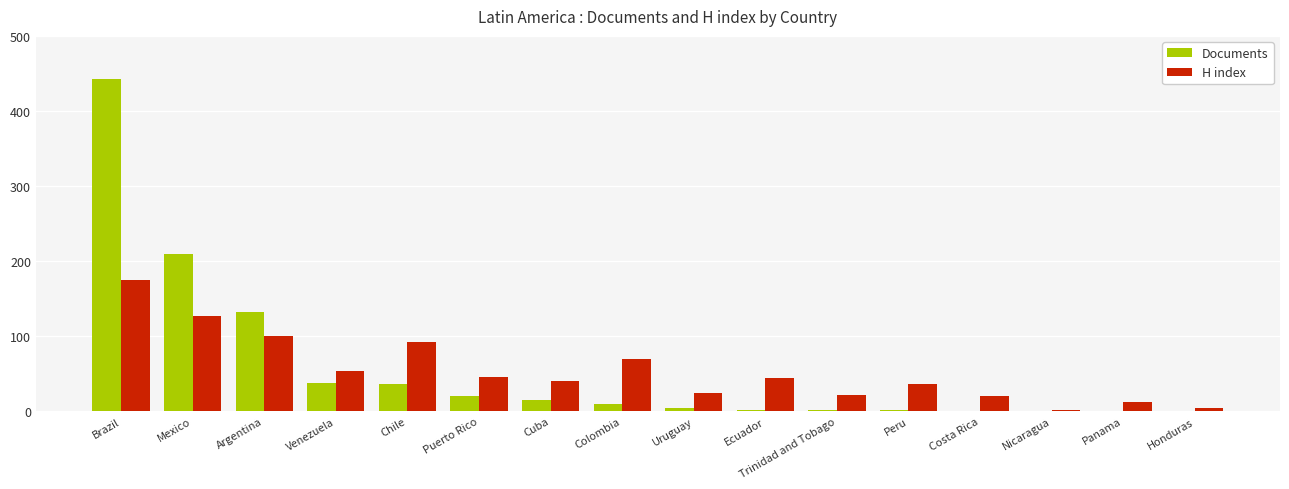

What is the sum of all H index values?

870